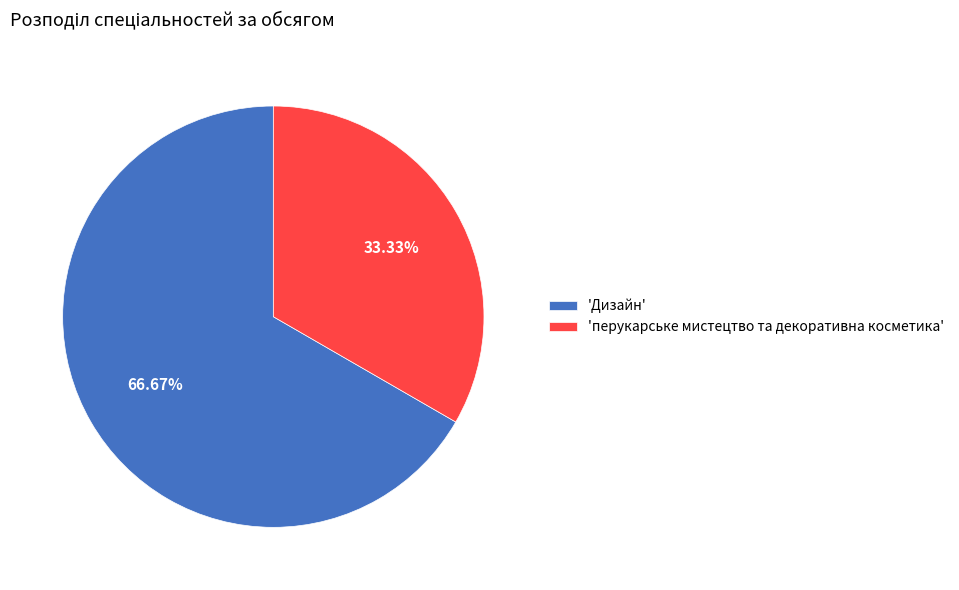

Does any single category account for the majority?

Yes